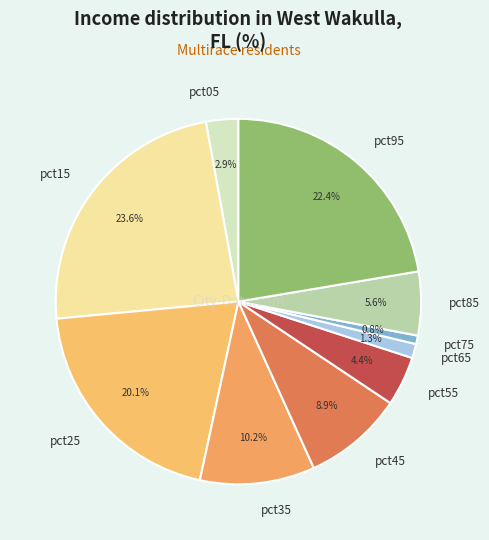

To the nearest percent, what is the combined percentage of pct25 and pct45?

29%